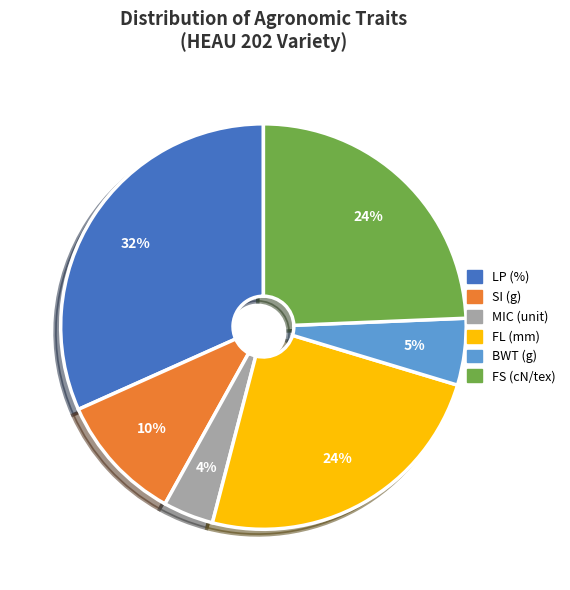

How many segments does this pie chart have?

6